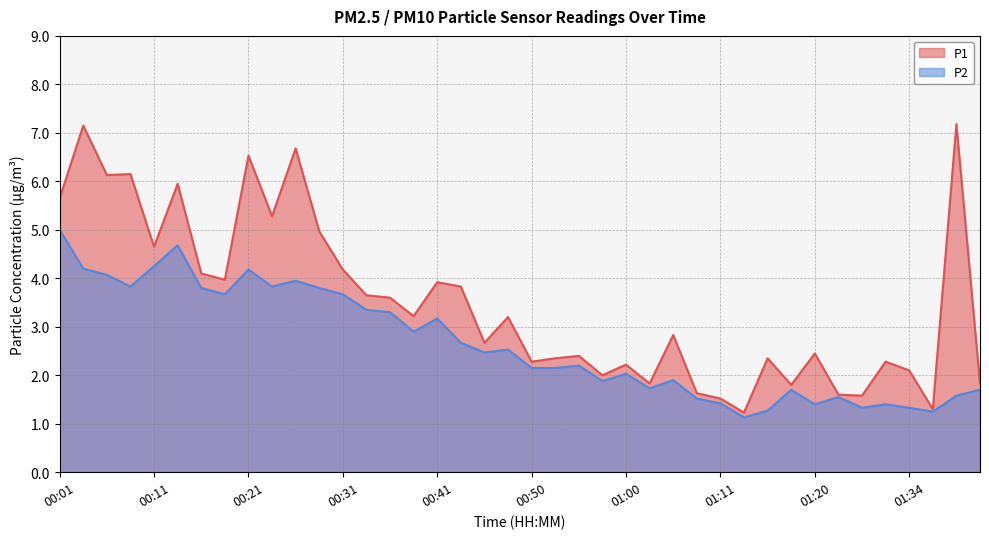

True or false: P2 and P1 intersect in this chart.

False